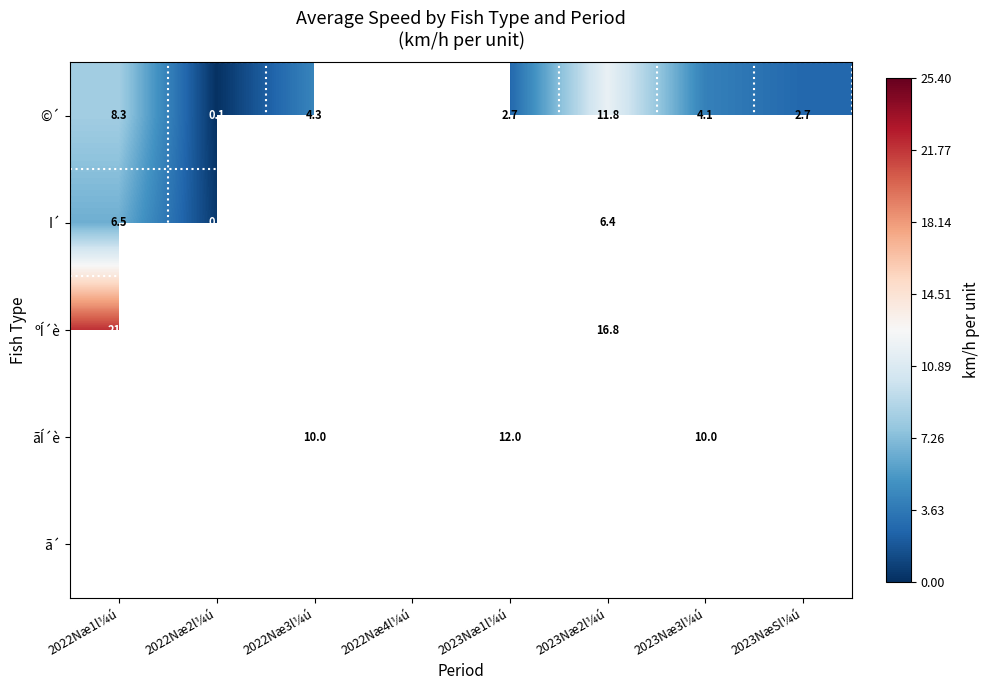

The ã´ series shows 0.6 at 2022Næ4l¼ú. True or false?

False